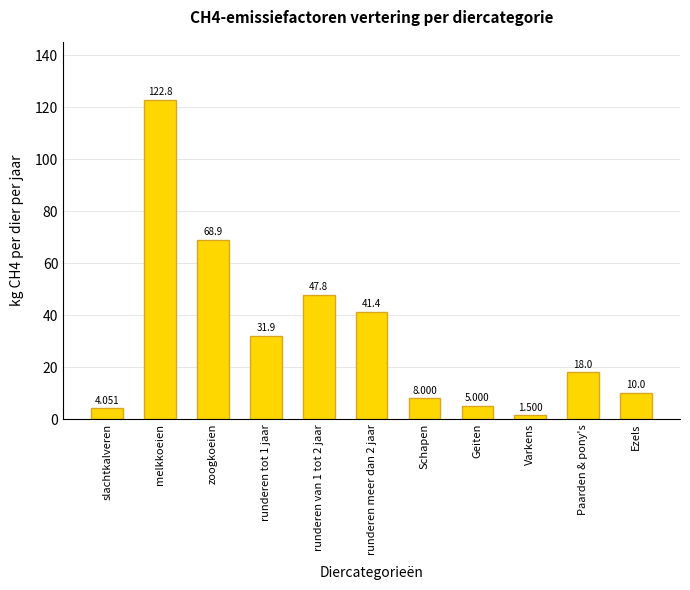

How many data points are less than 18?

5